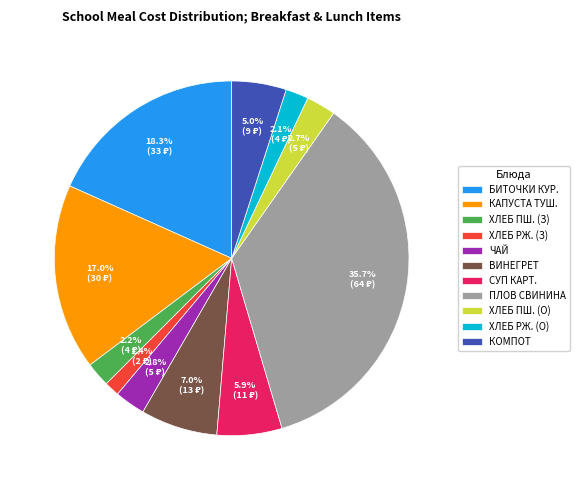

Is there any slice that represents more than half of the pie?

No